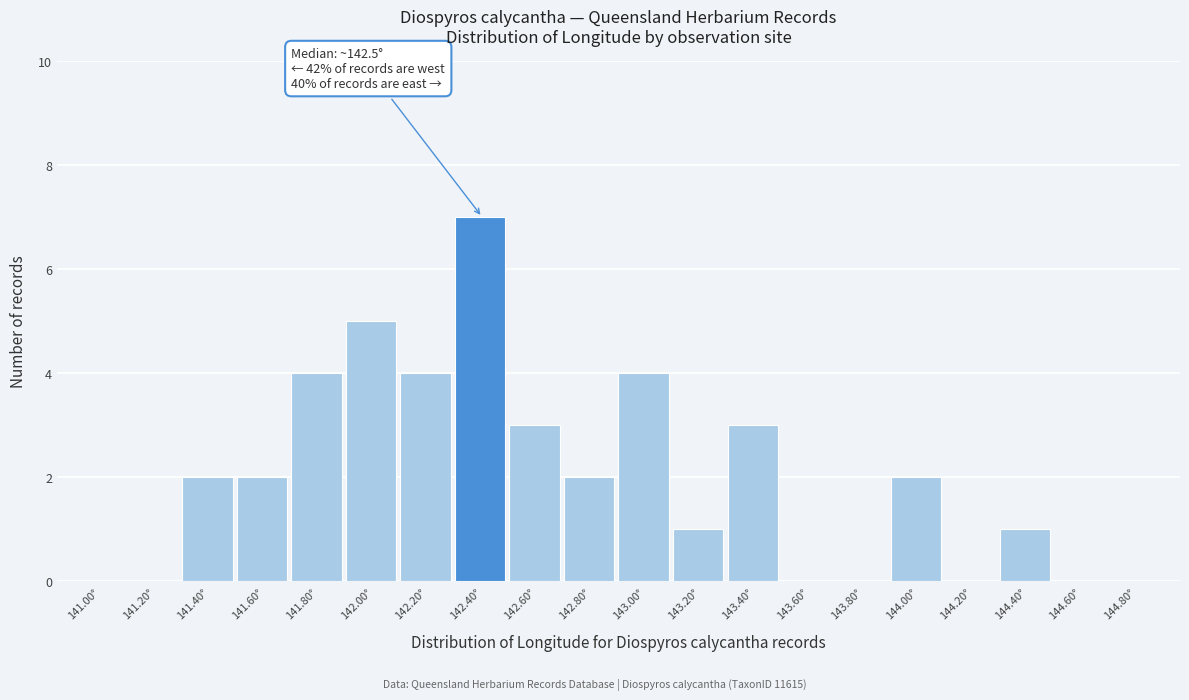

Reading right to left, extract all data points from this chart.

144.80°=0	144.60°=0	144.40°=1	144.20°=0	144.00°=2	143.80°=0	143.60°=0	143.40°=3	143.20°=1	143.00°=4	142.80°=2	142.60°=3	142.40°=7	142.20°=4	142.00°=5	141.80°=4	141.60°=2	141.40°=2	141.20°=0	141.00°=0